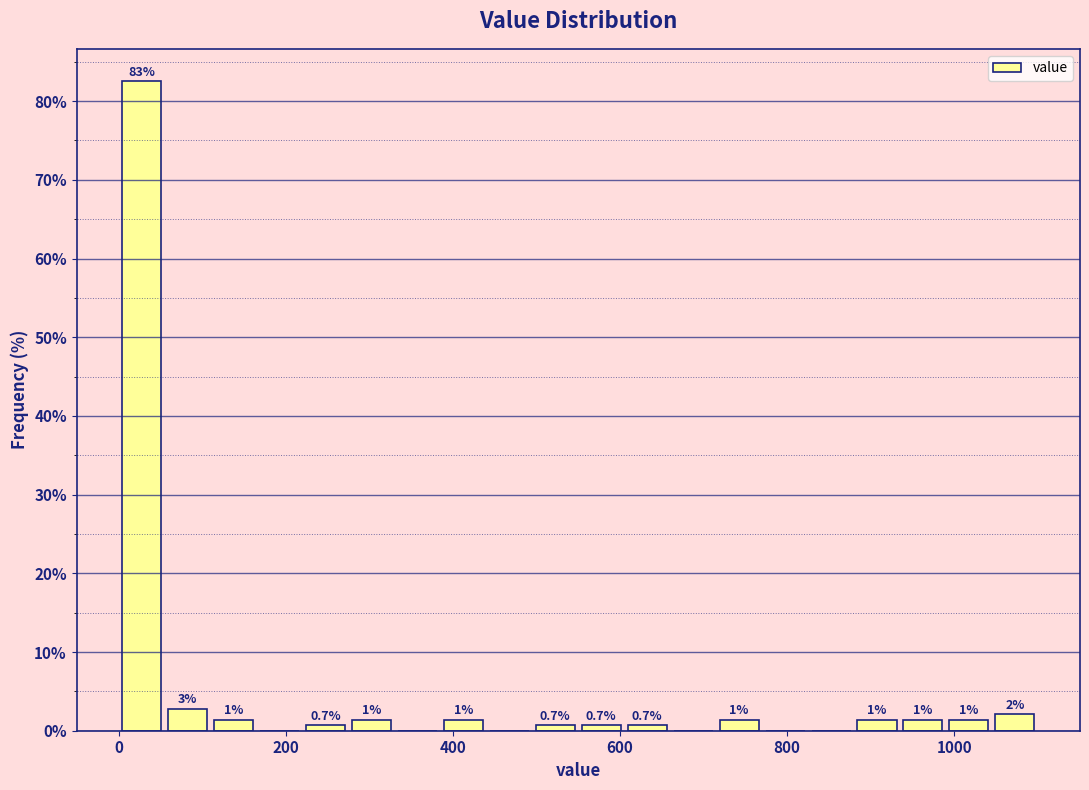

Around what value on the x-axis is the tallest bar? Give the approximate position of its centre, as read against the axis.

20